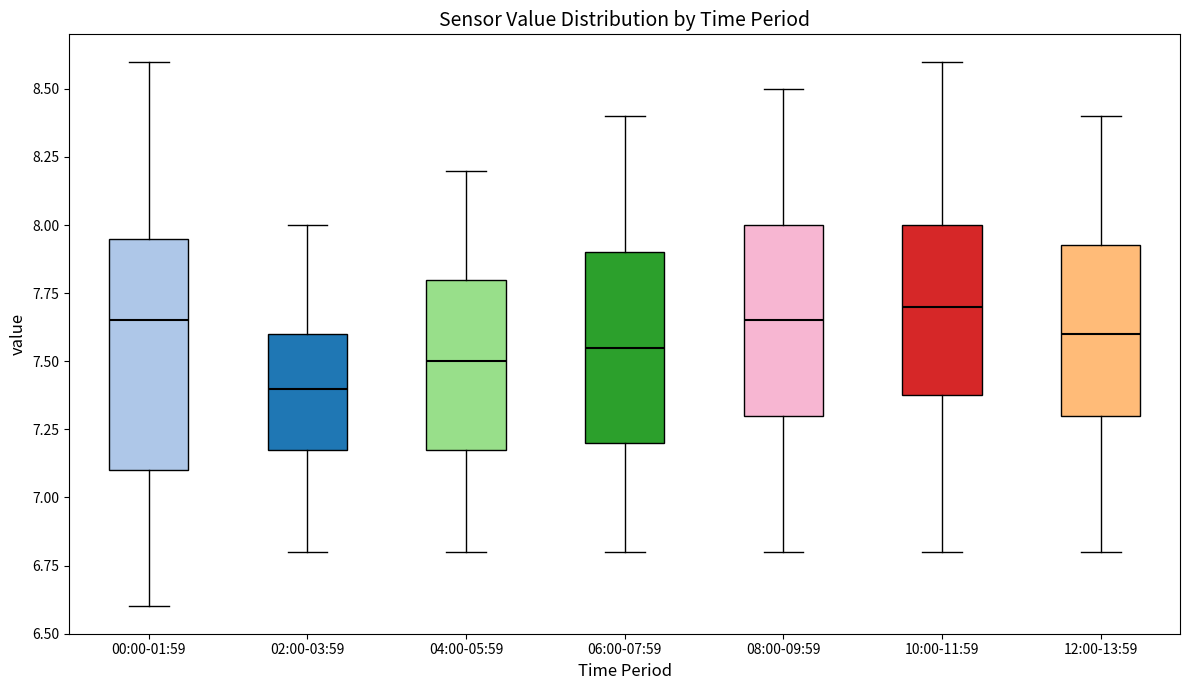

Comparing the boxes themselves (not the whiskers), which one is the tallest?

00:00-01:59